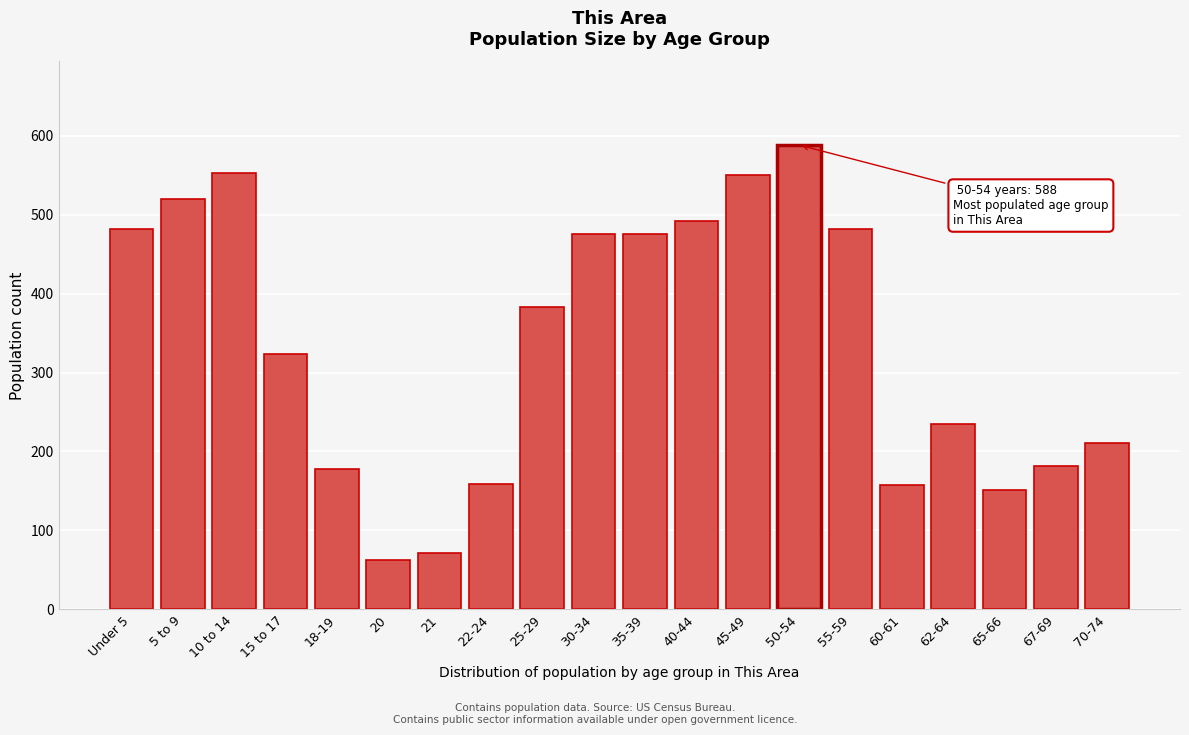

What position from the left is 50-54?

14